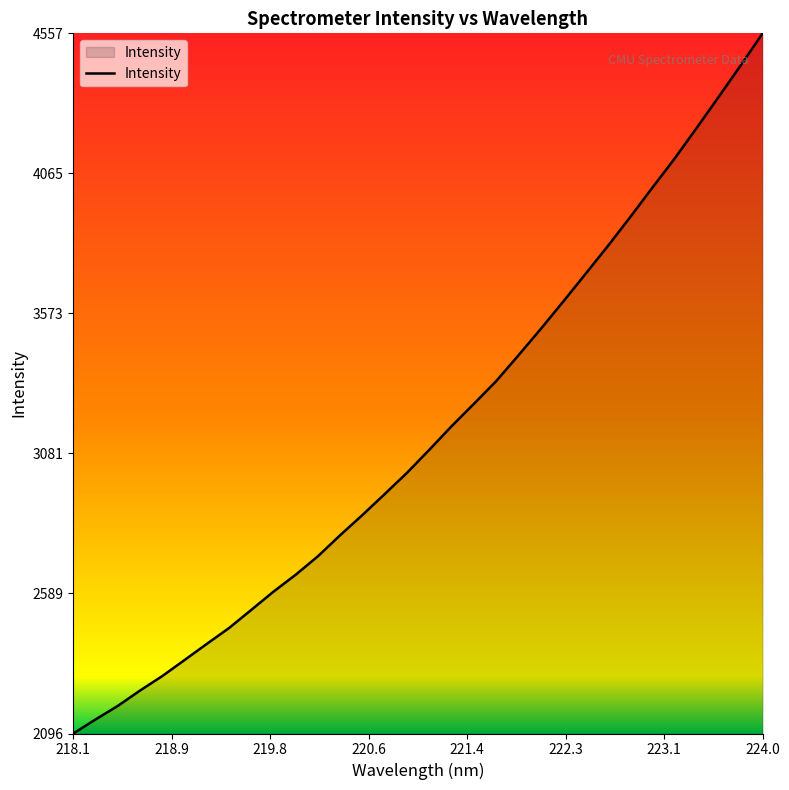

What is the minimum value shown in the chart?

2096.5